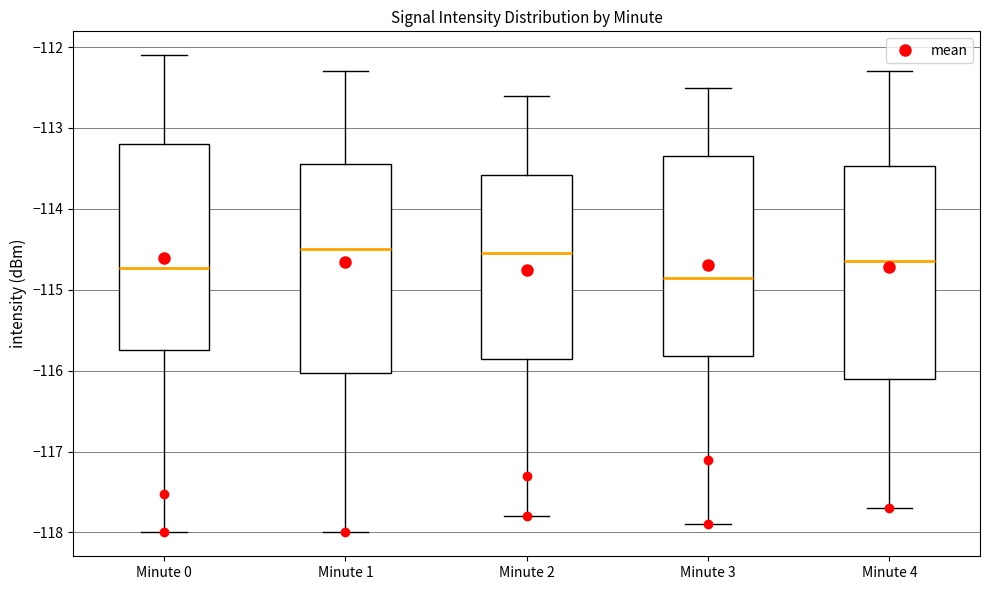

Where is the lower edge of the box for Minute 4 on the y-axis? The values are not printed on the chart, so give them approximately, as read against the axis.

-116.1